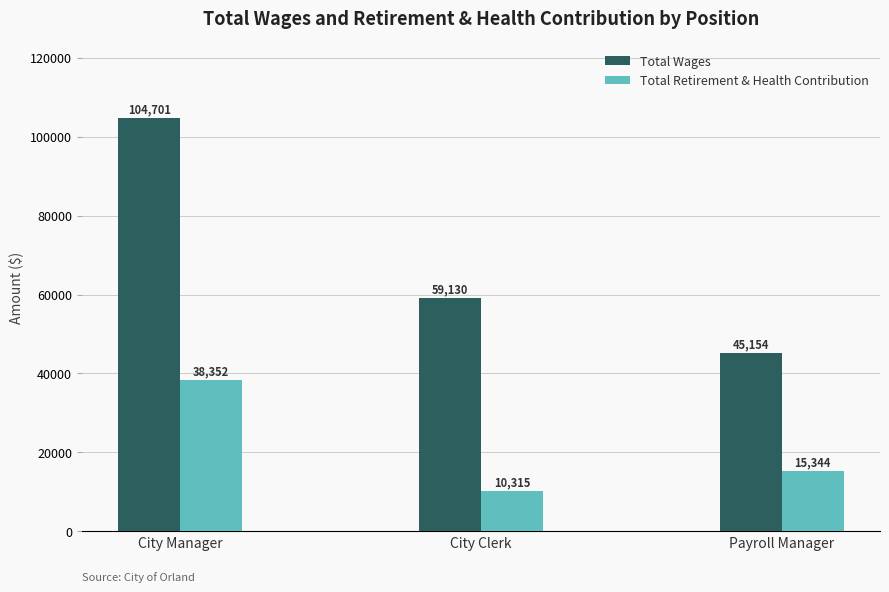

List the series in order of their overall mean, lowest first.

Total Retirement & Health Contribution, Total Wages